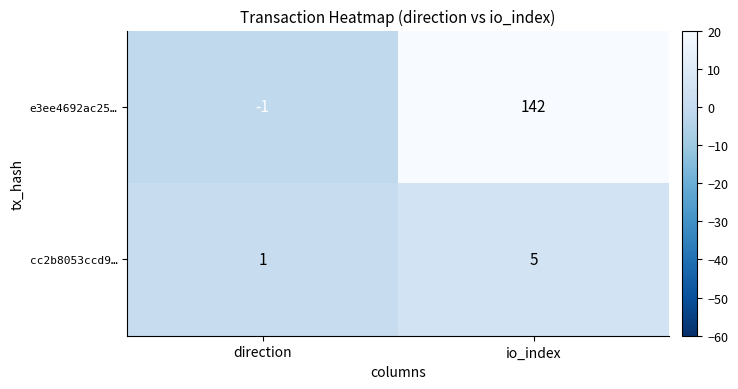

What is the difference between the cc2b8053ccd9… values at io_index and direction?

4